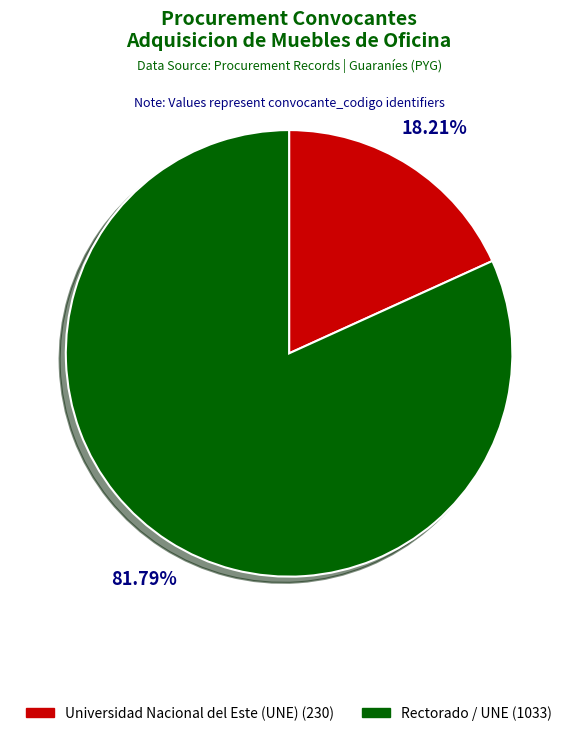

Is there any slice that represents more than half of the pie?

Yes